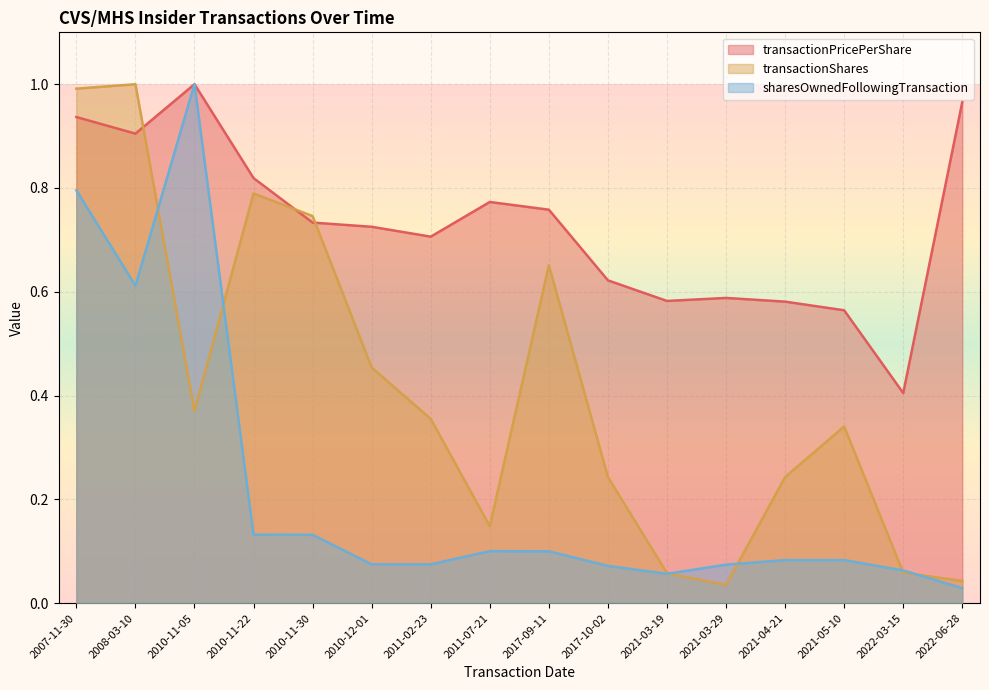

What is the total value across all series at 2010-11-30?

1.6